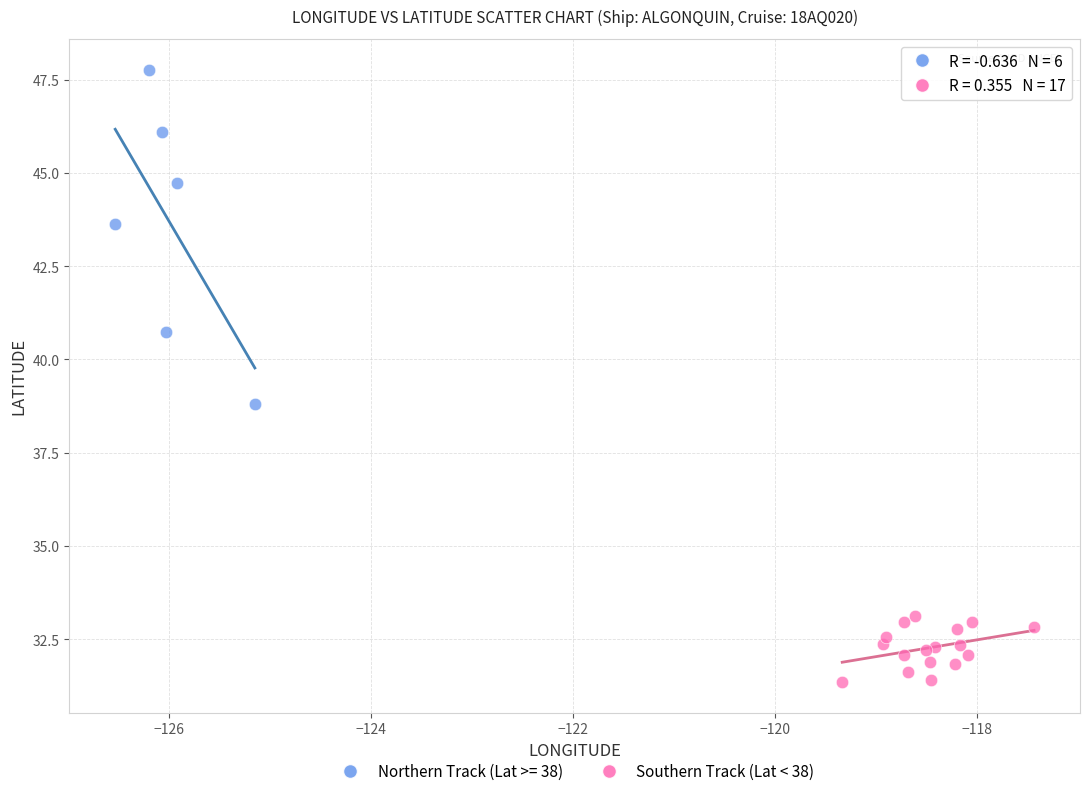

Which series contains the lowest Y value?

Southern Track (Lat < 38)